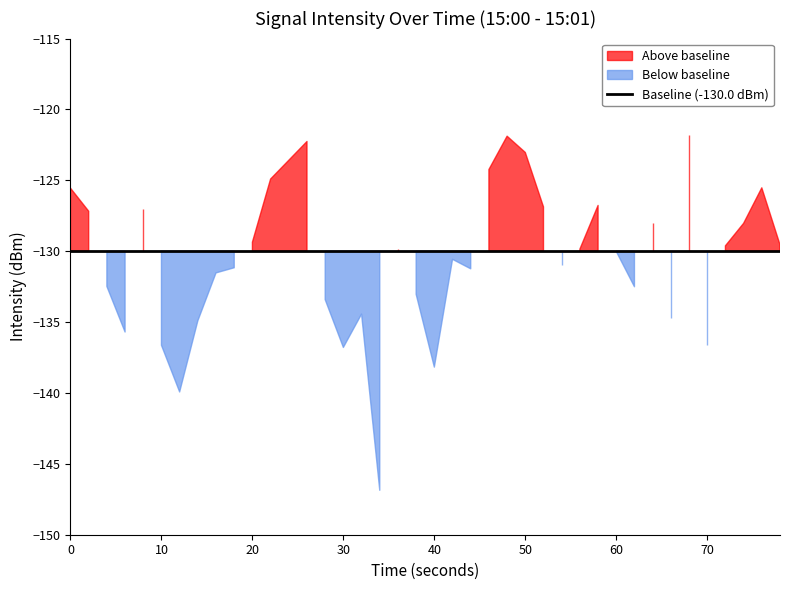

How many data points are above -129?

15